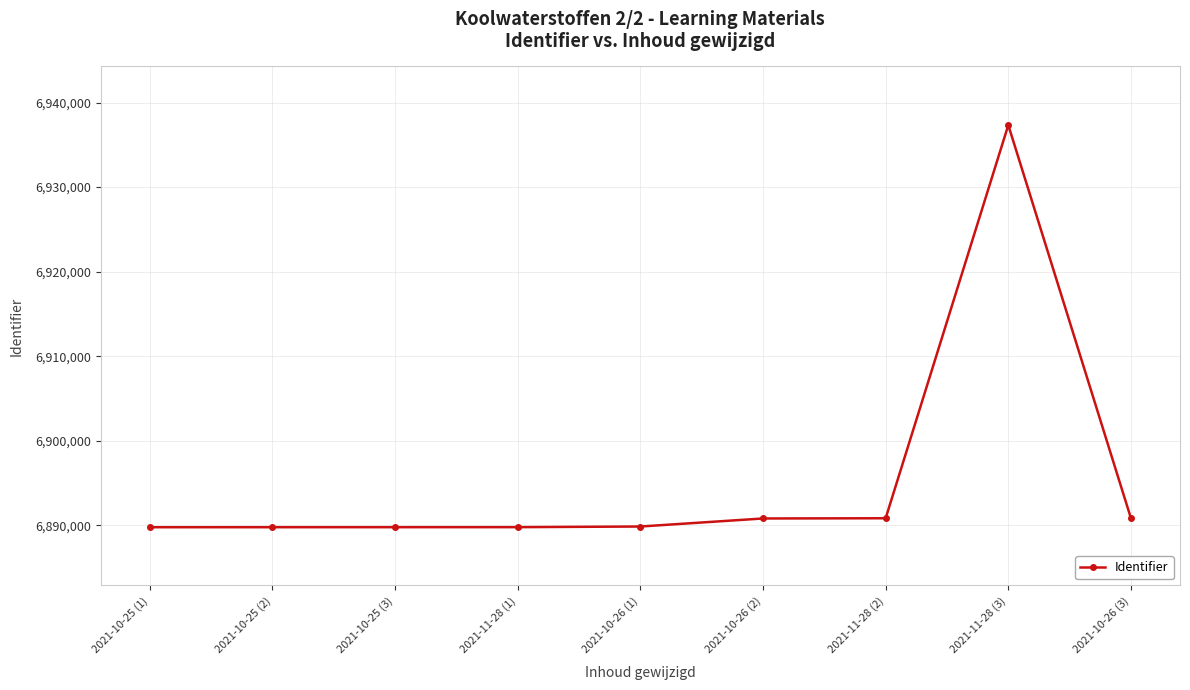

Approximately how many times larger is the value at 2021-10-26 (2) compared to 2021-10-25 (1)?

1.0